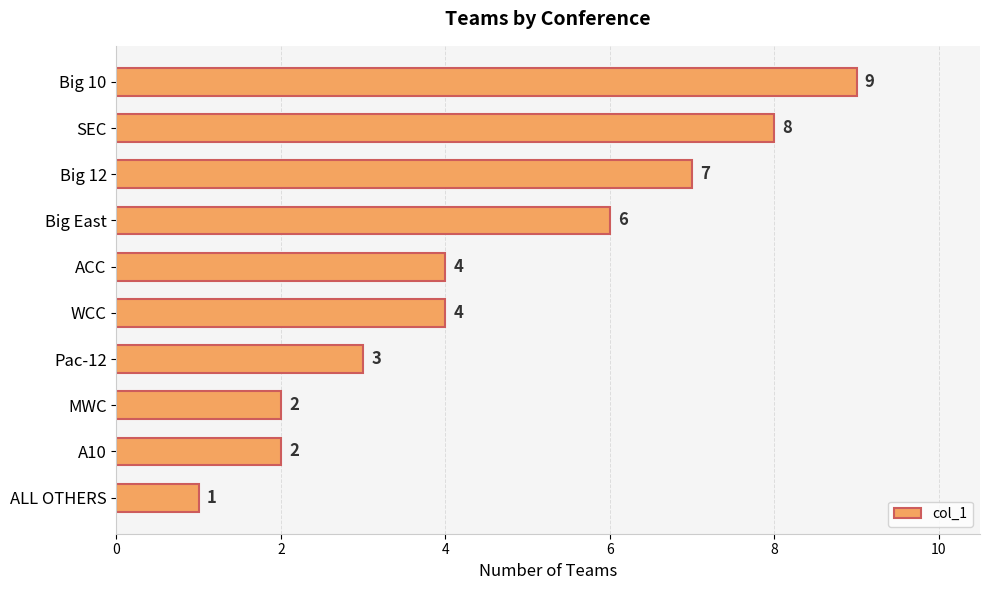

What is the minimum value shown in the chart?

1